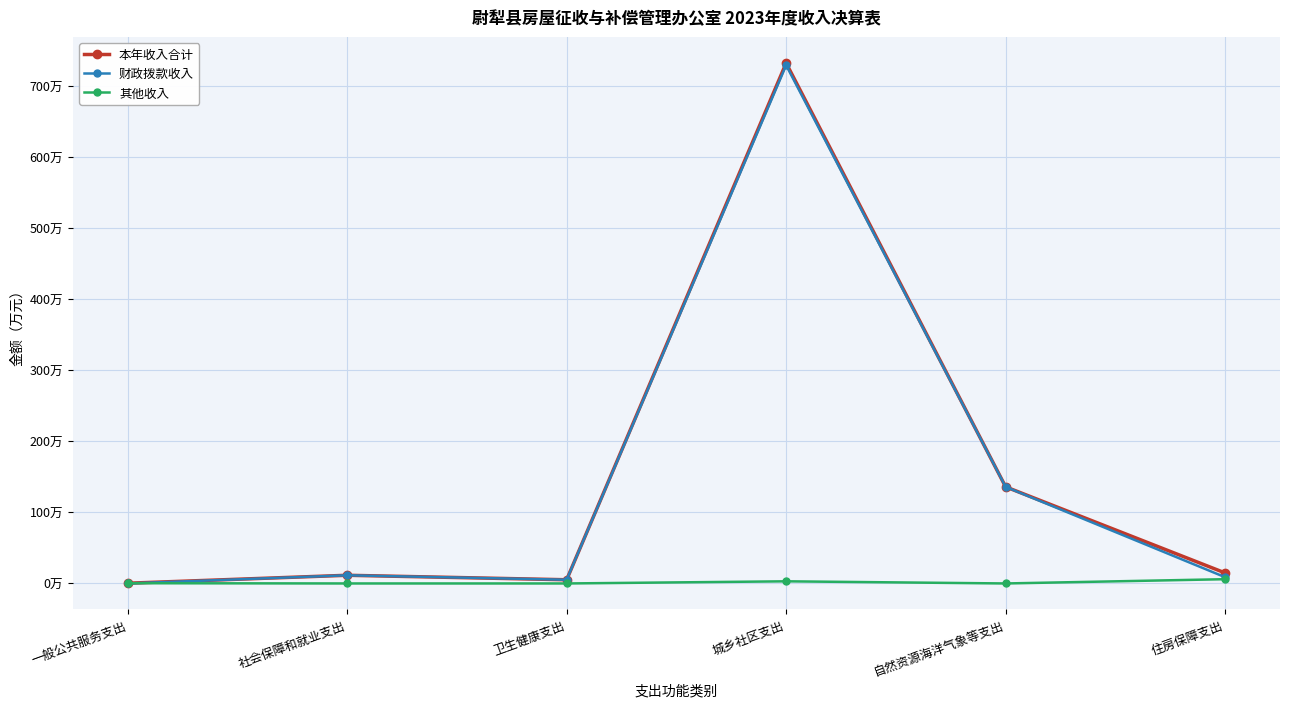

The value of 本年收入合计 at 住房保障支出 is 14.8. True or false?

True